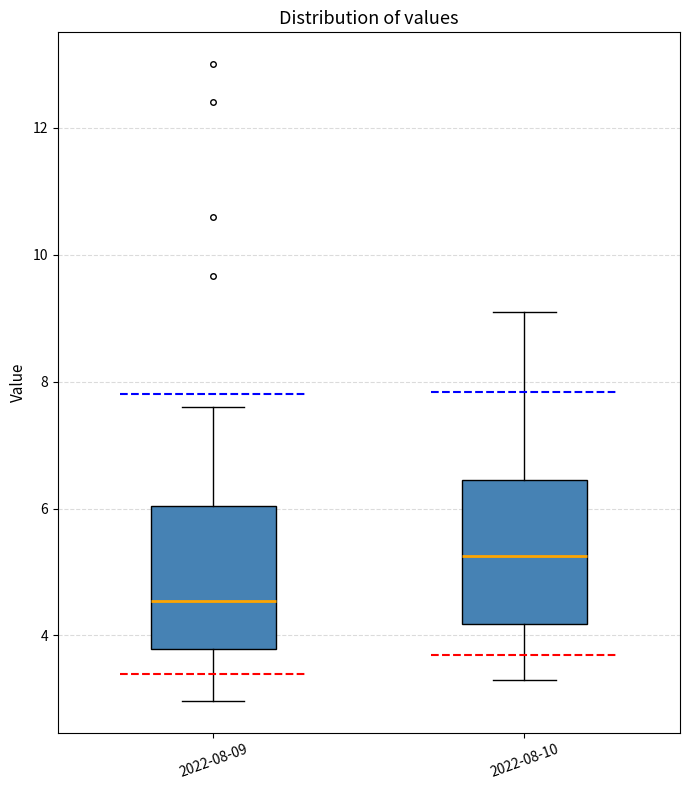

Reading left to right, read every box against the y-axis: the position of its median line, the range the box covers, and the ends of its whiskers. The values are not printed on the chart, so give them approximately, as read against the axis.

2022-08-09: median 4.6, box 3.8 to 6.0, whiskers 3.0 to 7.6
2022-08-10: median 5.2, box 4.2 to 6.4, whiskers 3.4 to 9.2